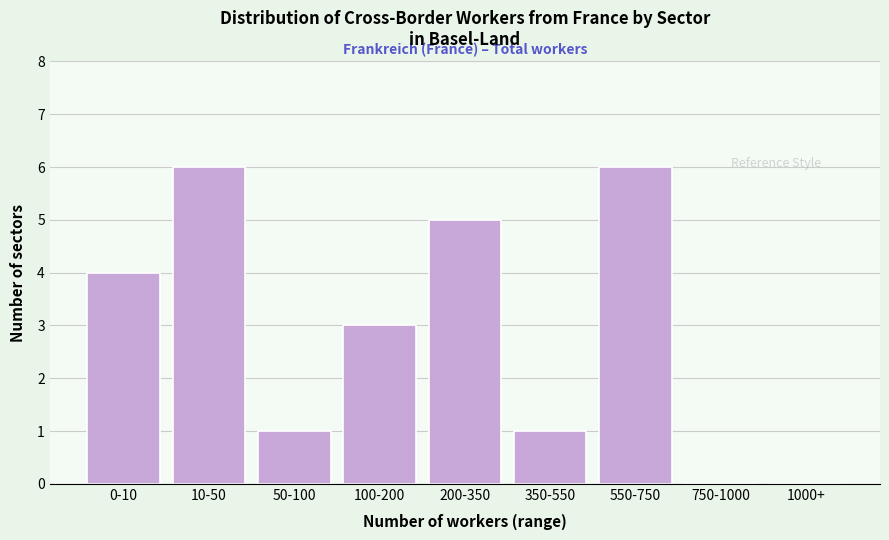

Reading right to left, extract all data points from this chart.

1000+=0	750-1000=0	550-750=6	350-550=1	200-350=5	100-200=3	50-100=1	10-50=6	0-10=4